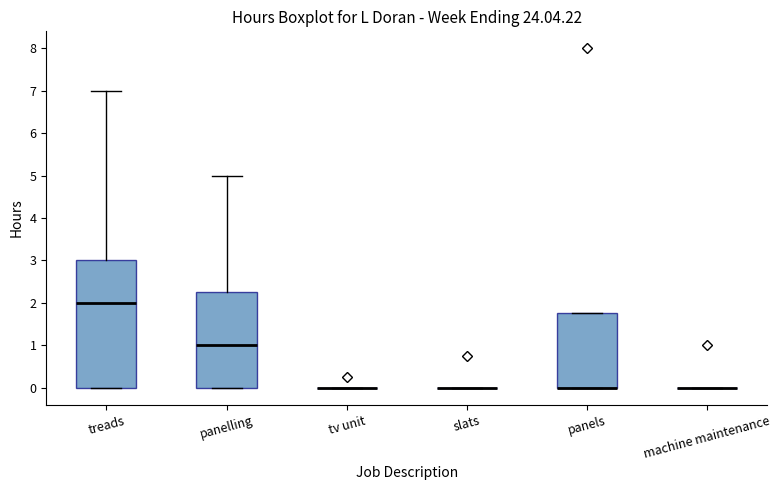

Reading left to right, read every box against the y-axis: the position of its median line, the range the box covers, and the ends of its whiskers. The values are not printed on the chart, so give them approximately, as read against the axis.

treads: median 2.0, box 0.0 to 3.0, whiskers 0.0 to 7.0
panelling: median 1.0, box 0.0 to 2.3, whiskers 0.0 to 5.0
tv unit: box collapsed to a line at 0.0, whiskers 0.0 to 0.0
slats: box collapsed to a line at 0.0, whiskers 0.0 to 0.0
panels: median 0.0 (drawn on the box's lower edge), box 0.0 to 1.8, whiskers 0.0 to 1.8
machine maintenance: box collapsed to a line at 0.0, whiskers 0.0 to 0.0